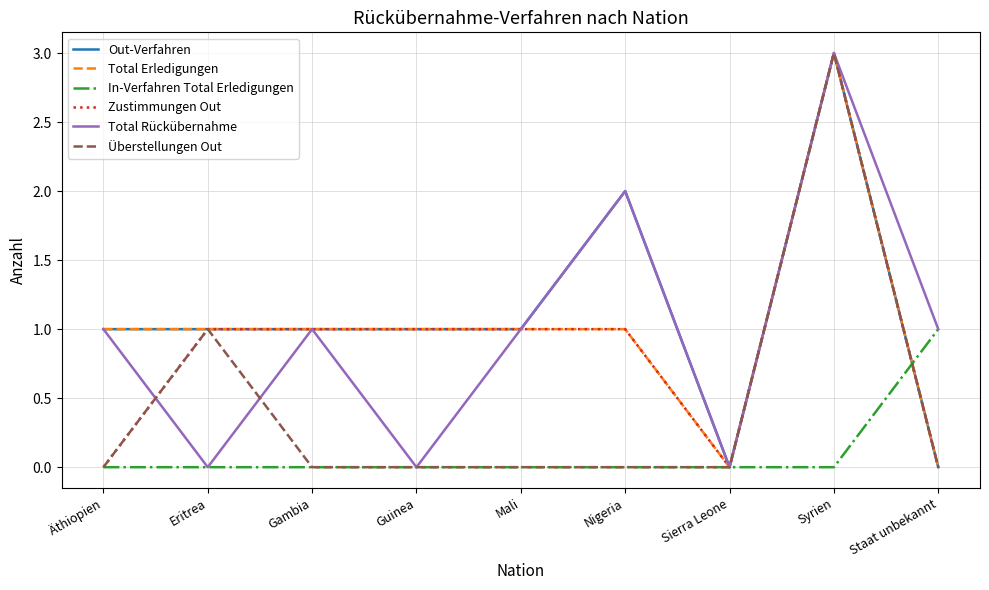

Reading left to right, list all the values displayed in this chart.

Out-Verfahren: Äthiopien=1	Eritrea=1	Gambia=1	Guinea=1	Mali=1	Nigeria=2	Sierra Leone=0	Syrien=3	Staat unbekannt=0
Total Erledigungen: Äthiopien=1	Eritrea=1	Gambia=1	Guinea=1	Mali=1	Nigeria=1	Sierra Leone=0	Syrien=3	Staat unbekannt=0
In-Verfahren Total Erledigungen: Äthiopien=0	Eritrea=0	Gambia=0	Guinea=0	Mali=0	Nigeria=0	Sierra Leone=0	Syrien=0	Staat unbekannt=1
Zustimmungen Out: Äthiopien=0	Eritrea=1	Gambia=1	Guinea=1	Mali=1	Nigeria=1	Sierra Leone=0	Syrien=3	Staat unbekannt=0
Total Rückübernahme: Äthiopien=1	Eritrea=0	Gambia=1	Guinea=0	Mali=1	Nigeria=2	Sierra Leone=0	Syrien=3	Staat unbekannt=1
Überstellungen Out: Äthiopien=0	Eritrea=1	Gambia=0	Guinea=0	Mali=0	Nigeria=0	Sierra Leone=0	Syrien=3	Staat unbekannt=0